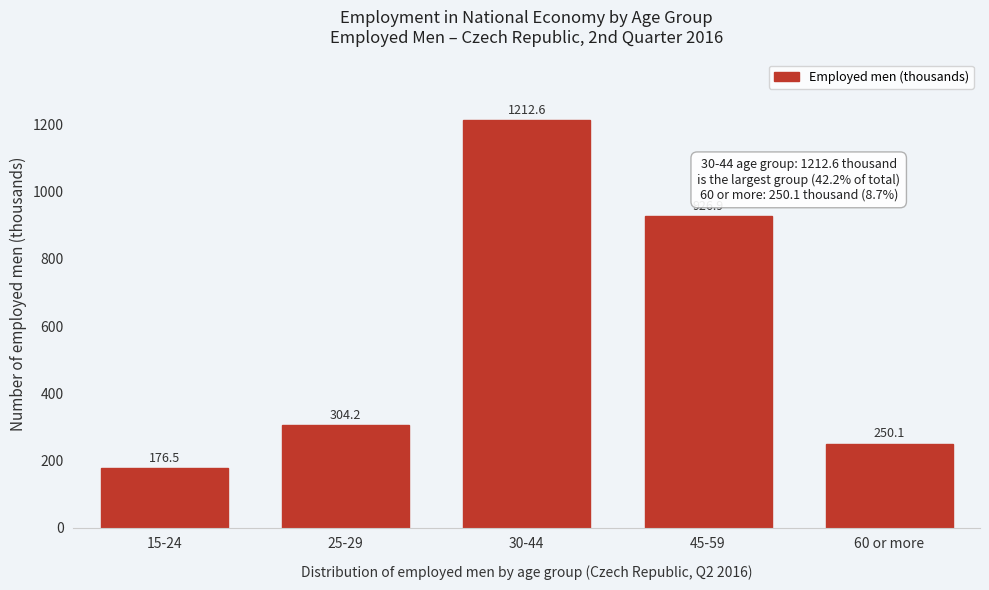

Reading left to right, list all the values displayed in this chart.

176.5	304.2	1212.6	926.9	250.1